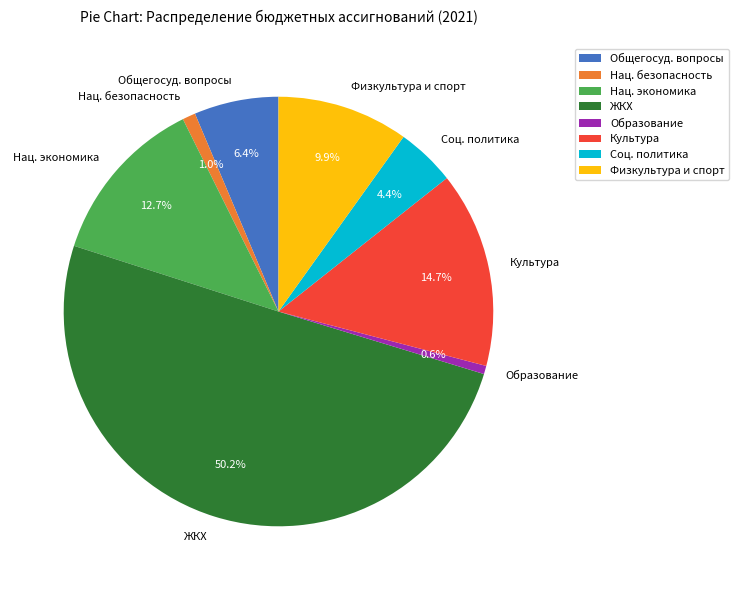

Which has a higher value, Нац. экономика or Культура?

Культура